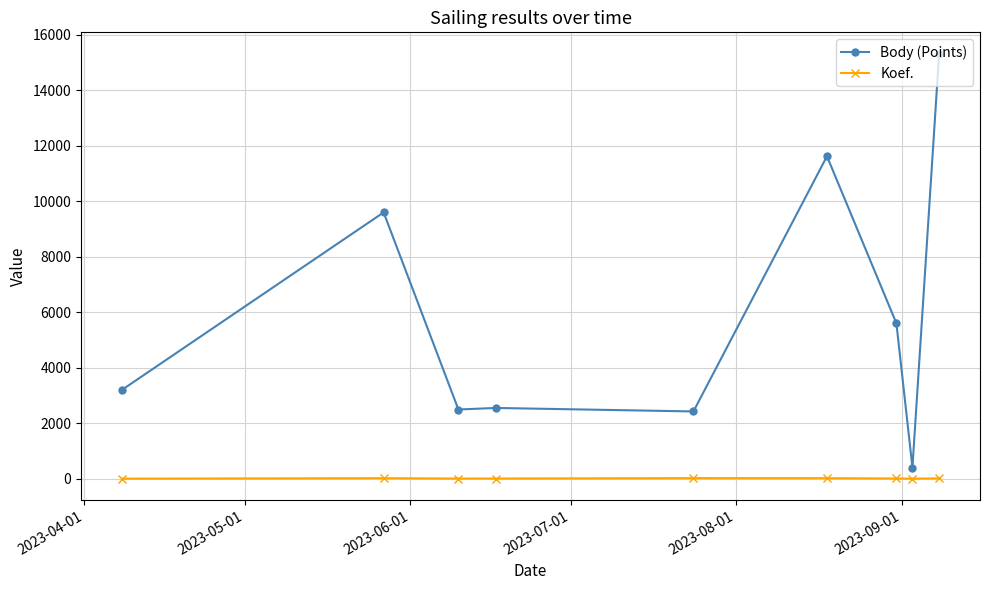

List the series in order of their overall mean, lowest first.

Koef., Body (Points)